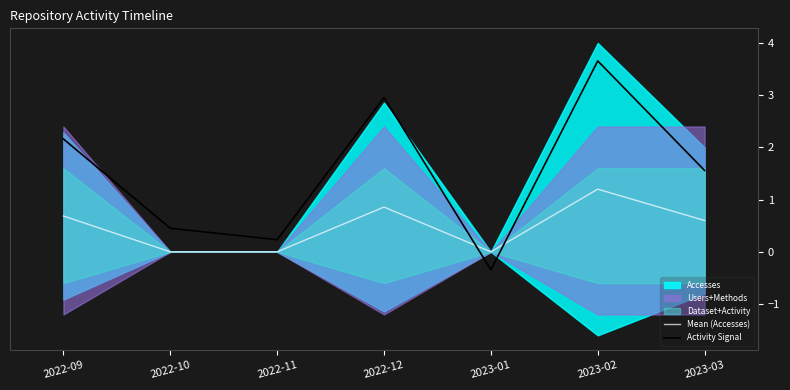

Is the value of Mean (Accesses) at 2023-03 greater than the value of Activity Signal at 2022-09?

No